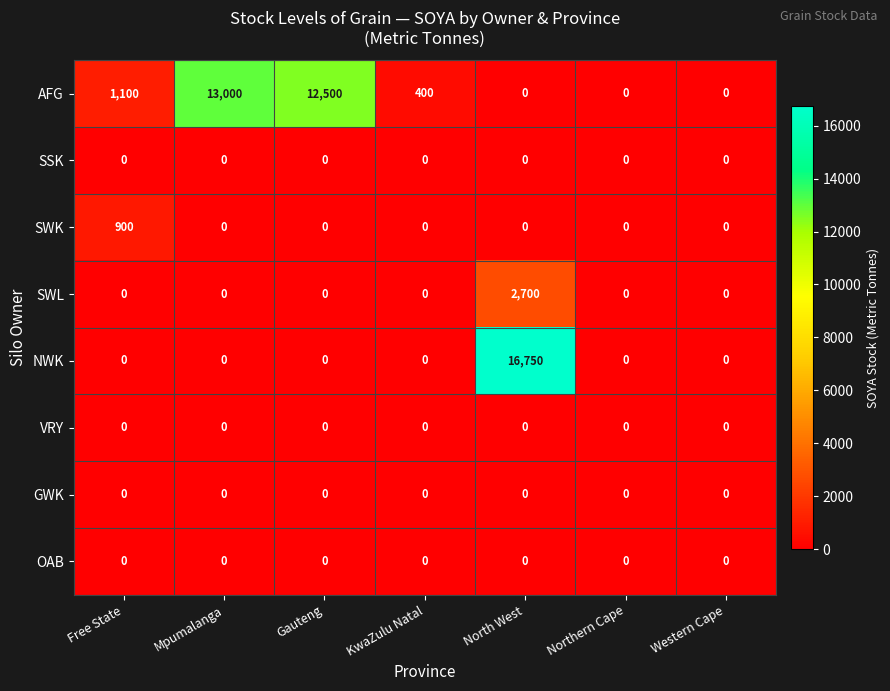

Between Mpumalanga and Gauteng, which series saw the biggest shift?

AFG